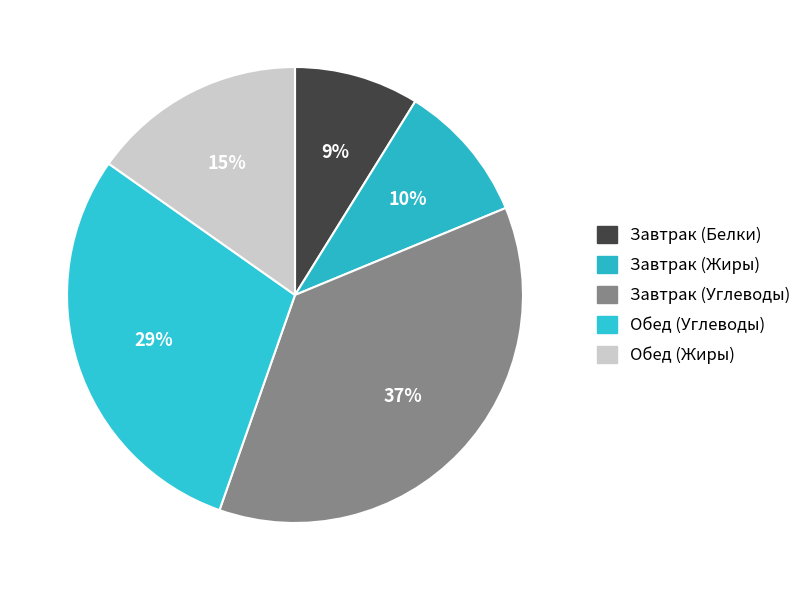

How many segments does this pie chart have?

5